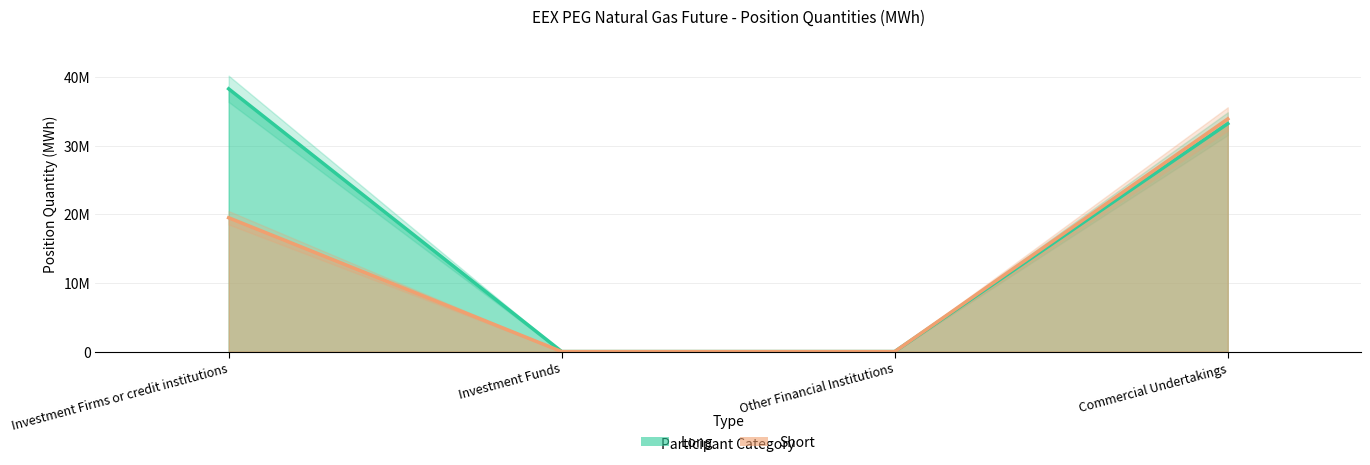

How many values in Long are above zero?

2